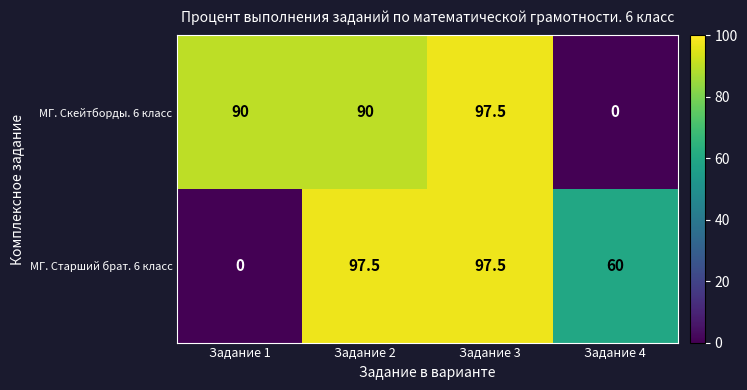

True or false: МГ. Скейтборды. 6 класс has a value of -48.4 at Задание 4.

False